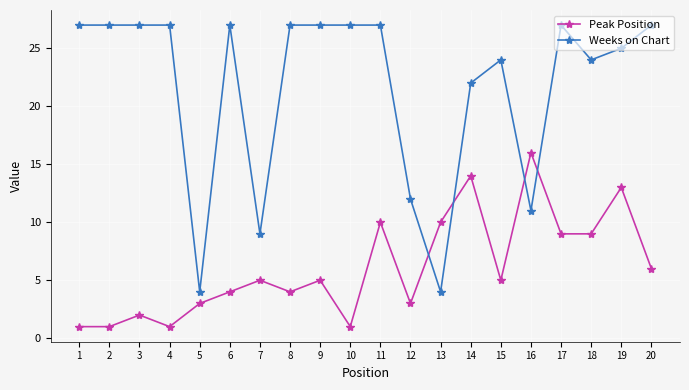

What is the difference between the maximum and minimum values in the Peak Position series?

15